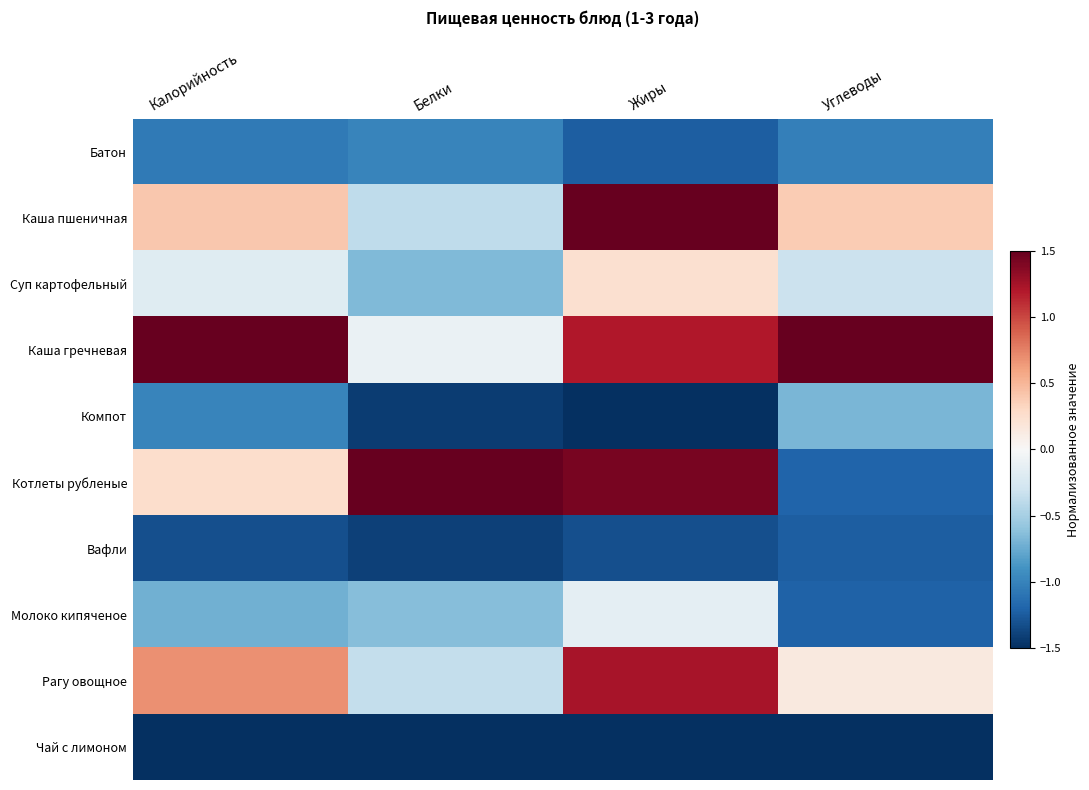

Which series has the largest total across all categories?

Каша гречневая